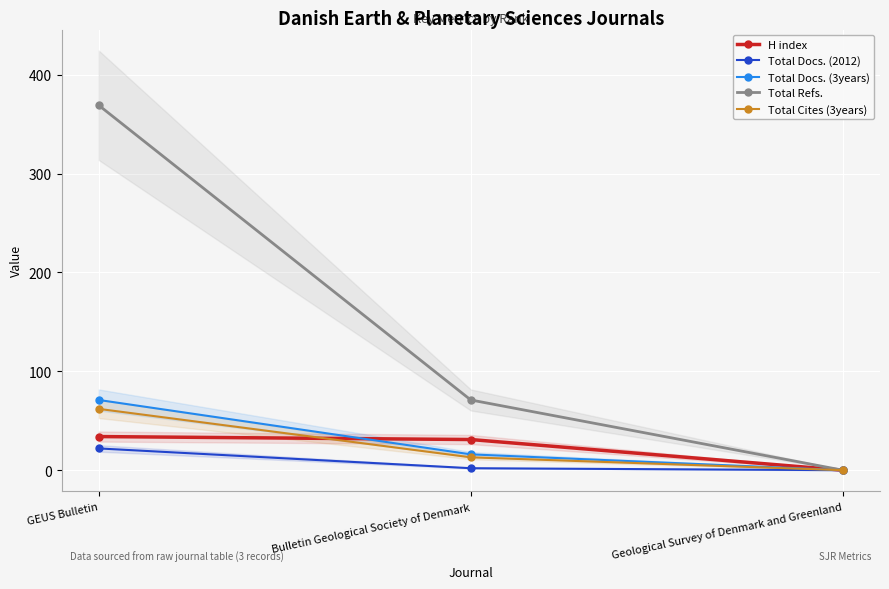

What is the average value of the Total Refs. series?

147